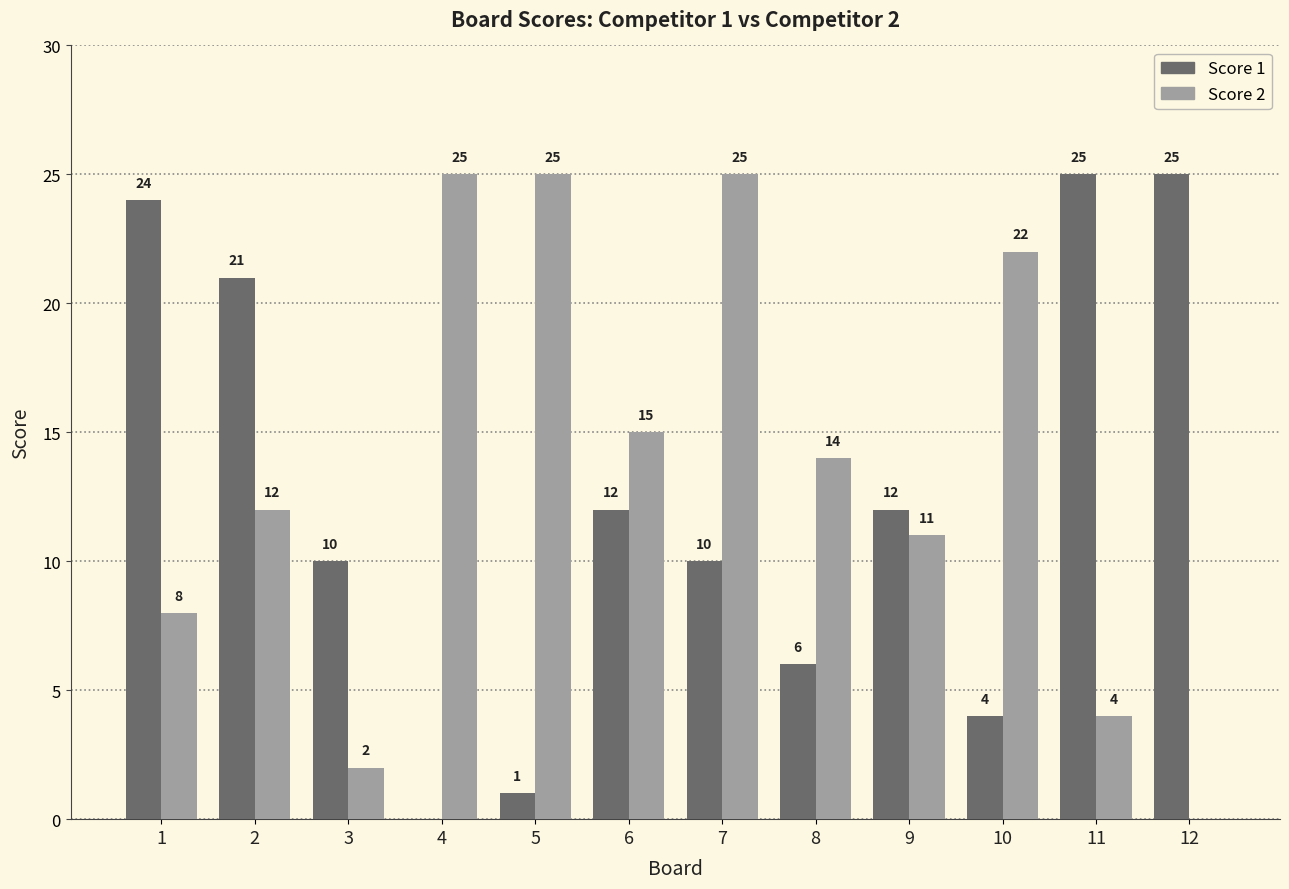

What is the sum of the Score 1 values at 8 and 9?

18